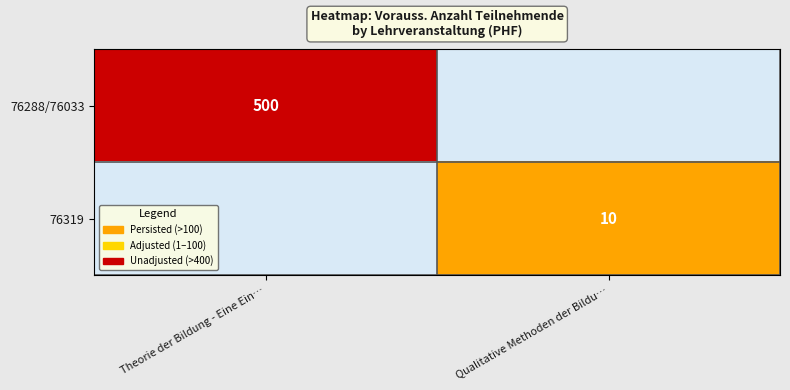

Is it true that 76319 equals 10 at Qualitative Methoden der Bildu…?

True